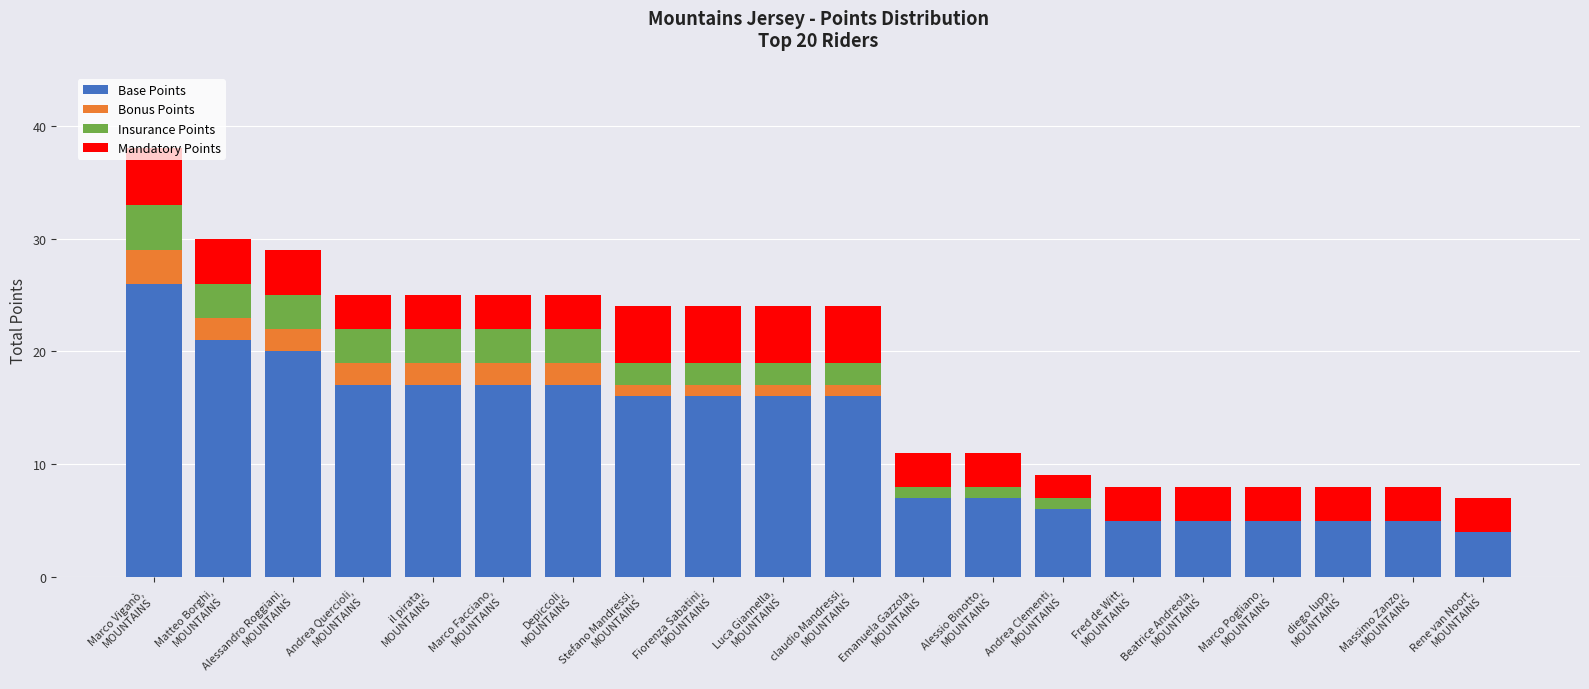

How many distinct data groups are displayed?

4